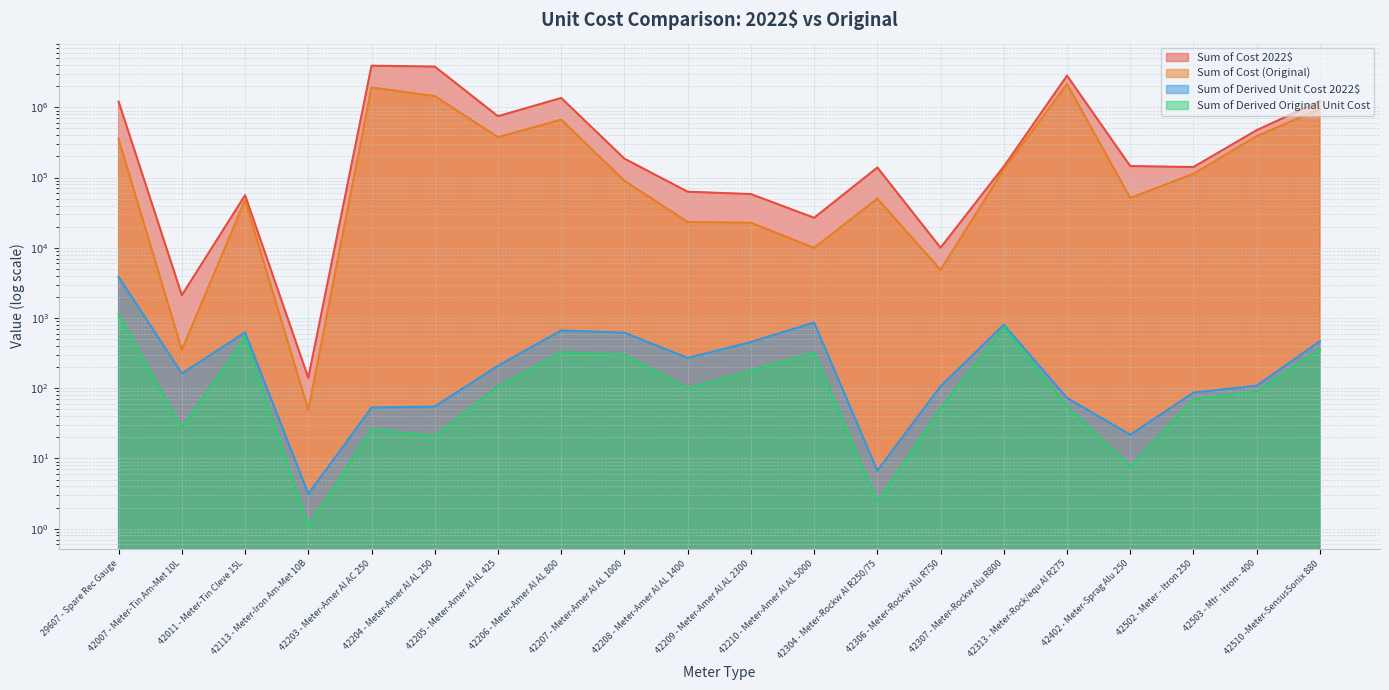

The value of Sum of Derived Unit Cost 2022$ at 42313 - Meter-Rock/equ Al R275 is 126.8. True or false?

False